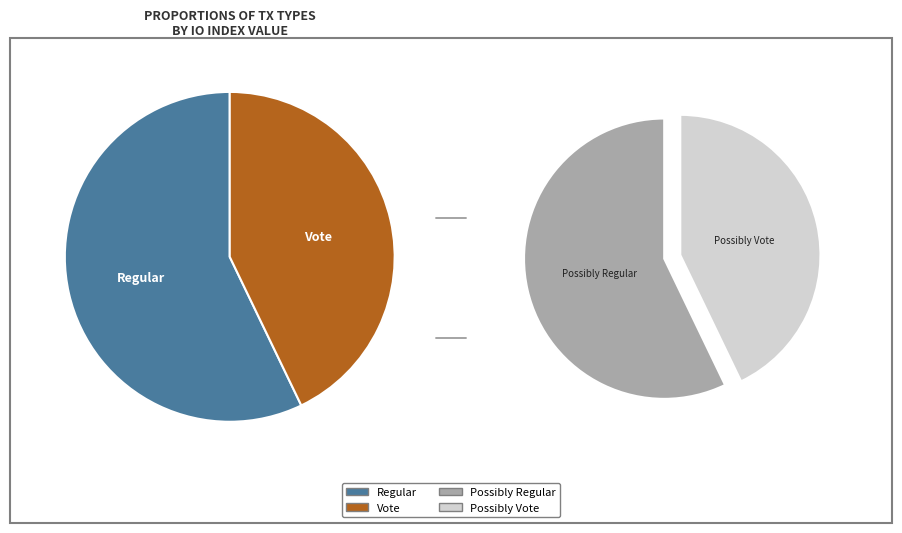

Is it true that Regular is 57% of the pie?

True